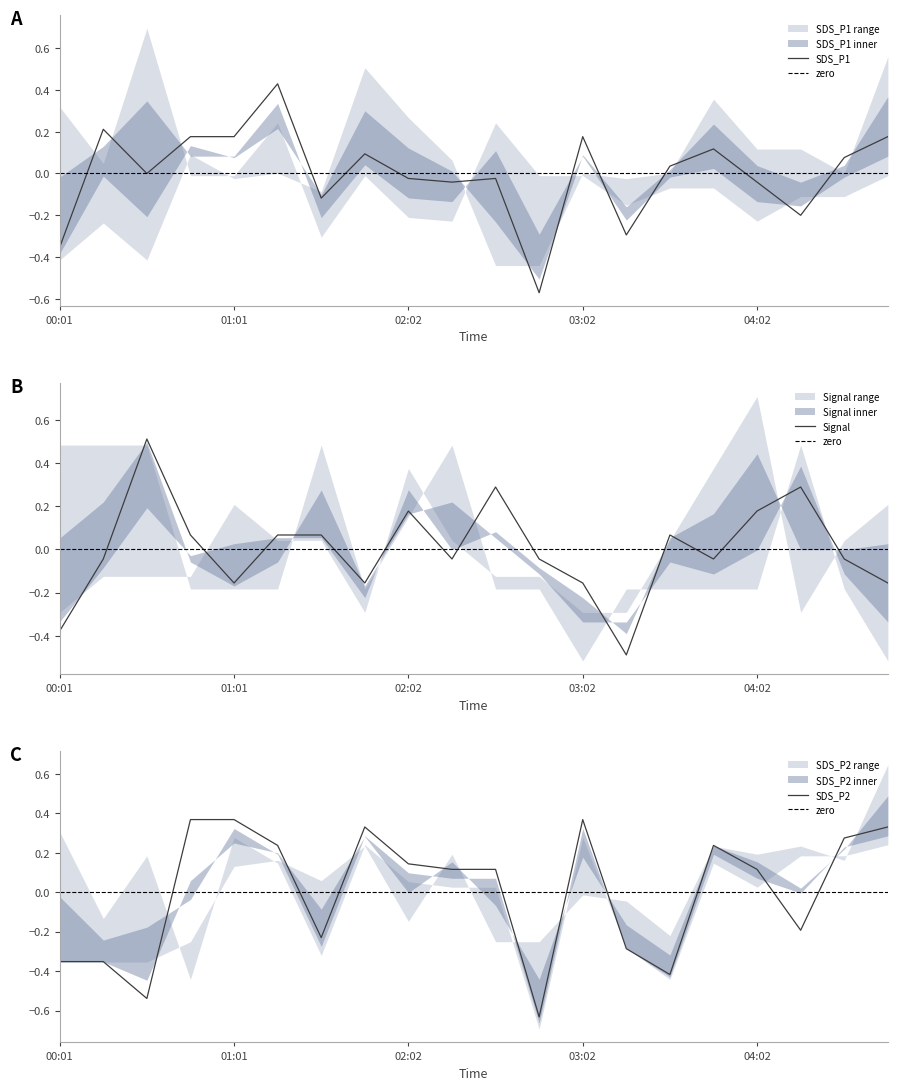

Between which two adjacent categories do SDS_P2 and Signal first intersect?

00:01 and 00:16